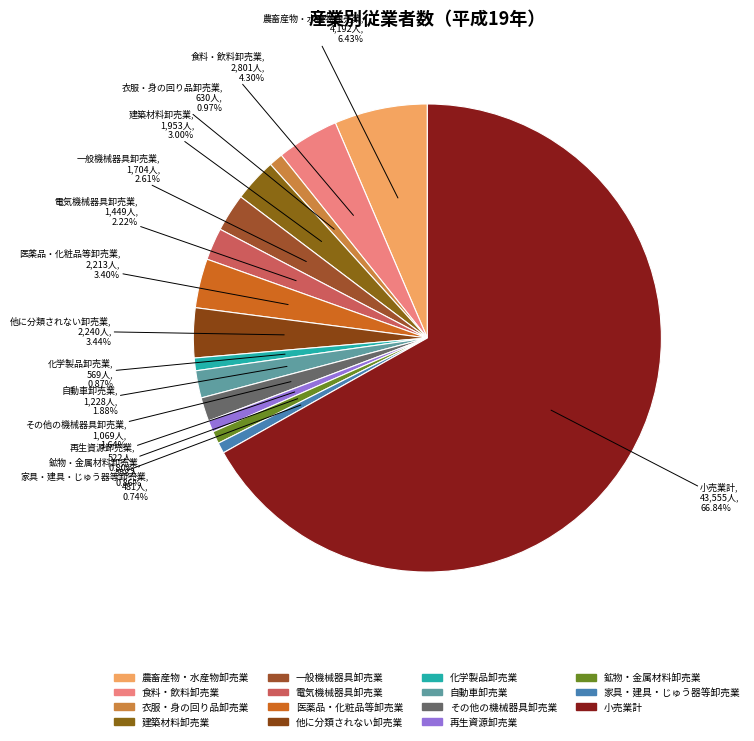

Combined, do 建築材料卸売業 and 農畜産物・水産物卸売業 account for over 50%?

No